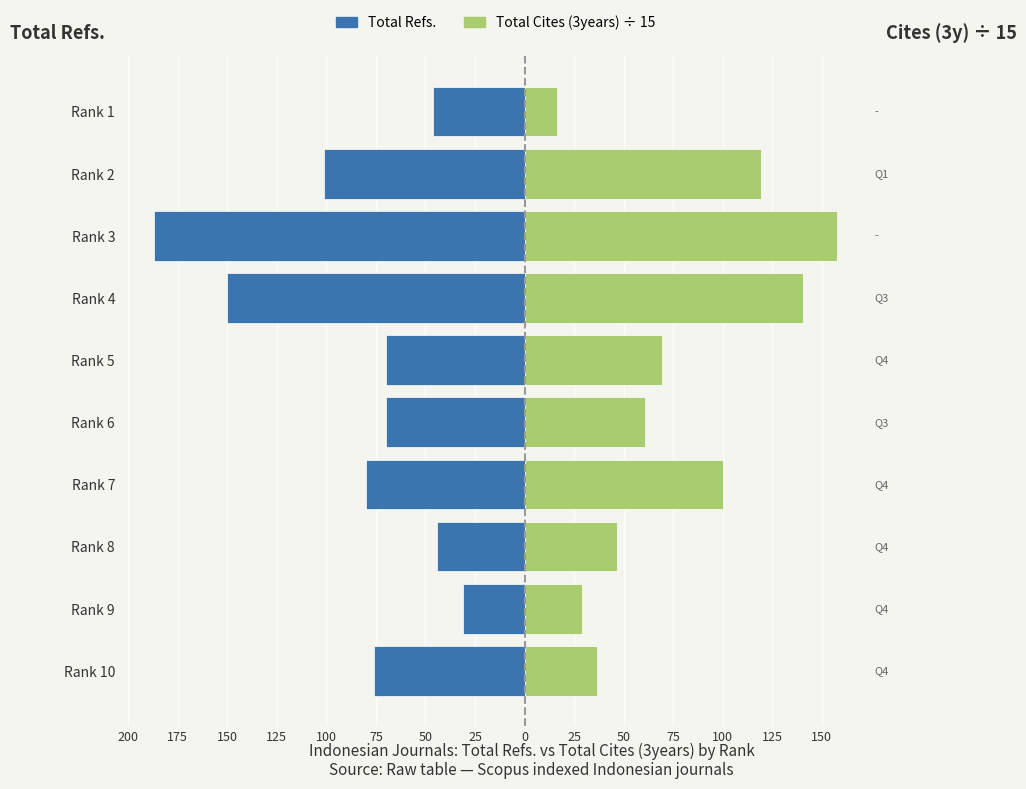

What is the sum of all Total Refs. values?

-855.0